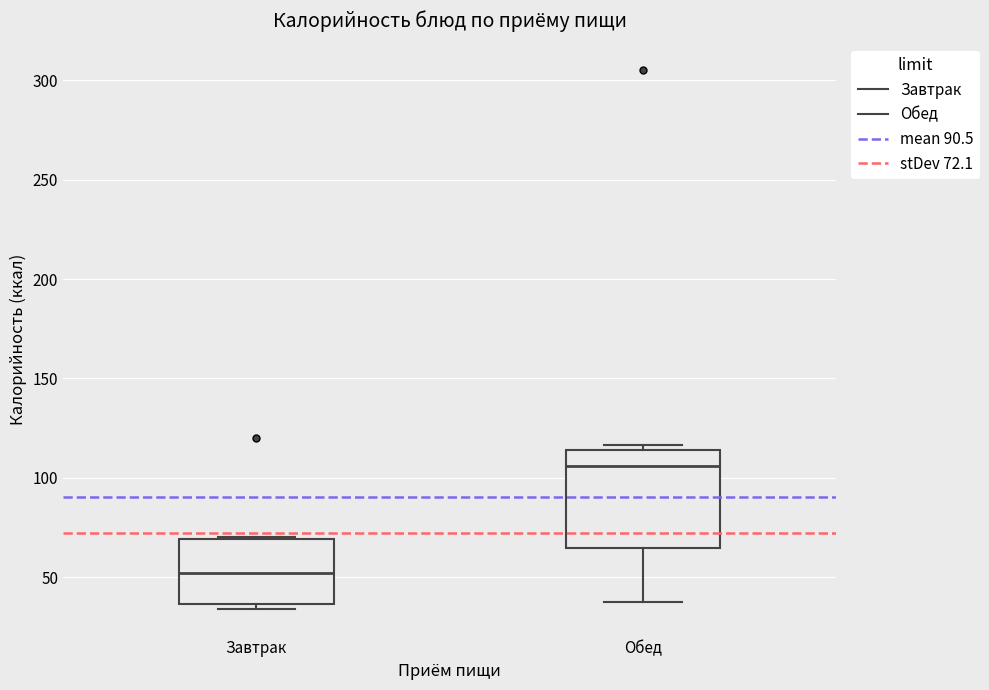

Which box is the tallest, from its lower edge to its upper edge?

Обед